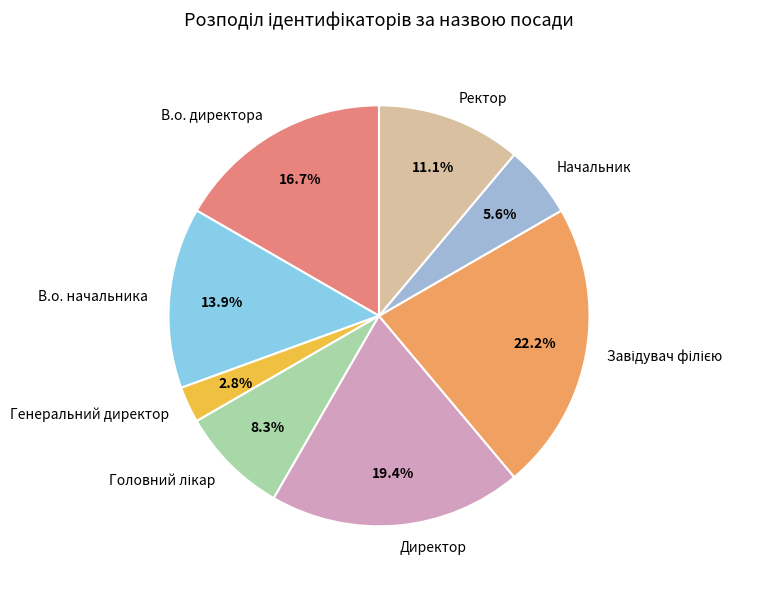

What is the ratio of the value at Начальник to the value at Генеральний директор?

2.0